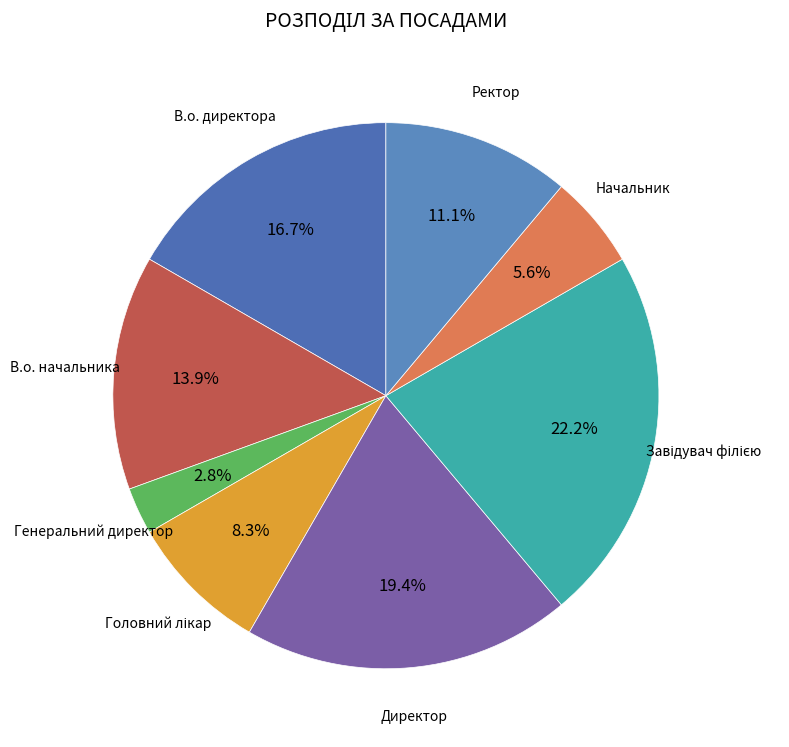

Rank the categories by value from lowest to highest.

Генеральний директор, Начальник, Головний лікар, Ректор, В.о. начальника, В.о. директора, Директор, Завідувач філією